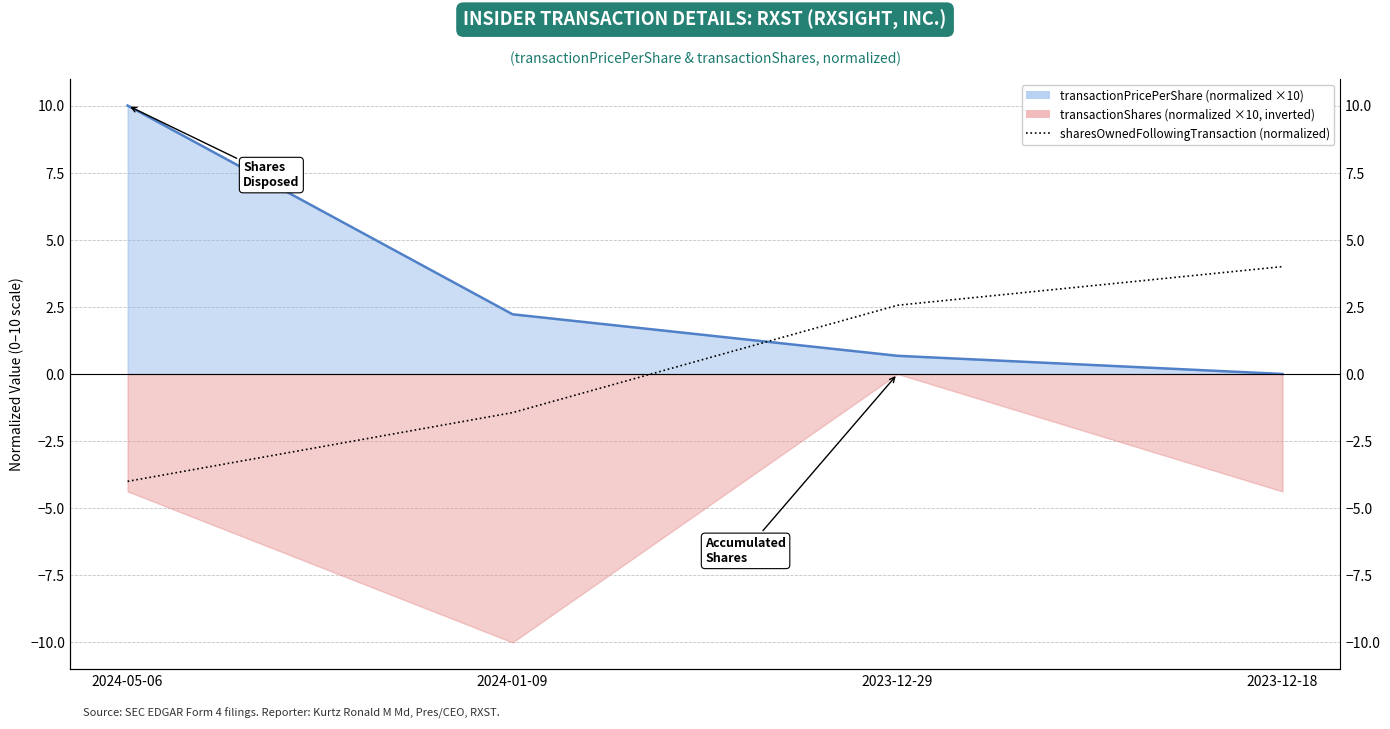

At which label is the value closest to 0?

2024-01-09